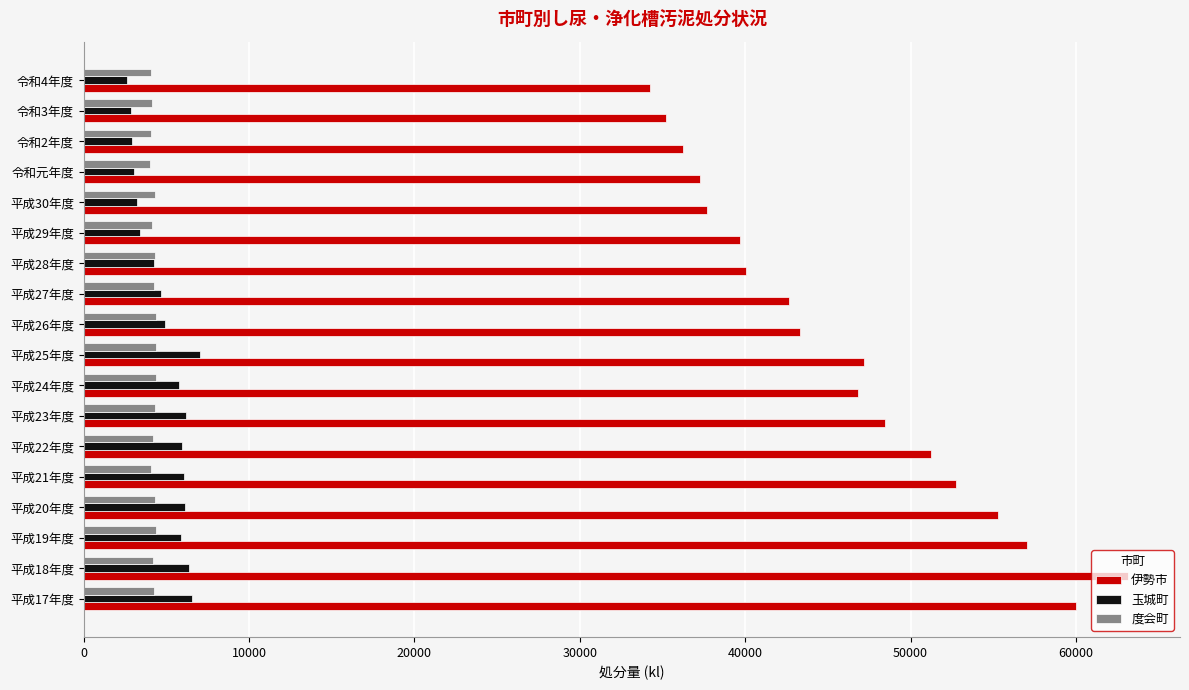

Which category has the highest value in the 伊勢市 series?

平成18年度